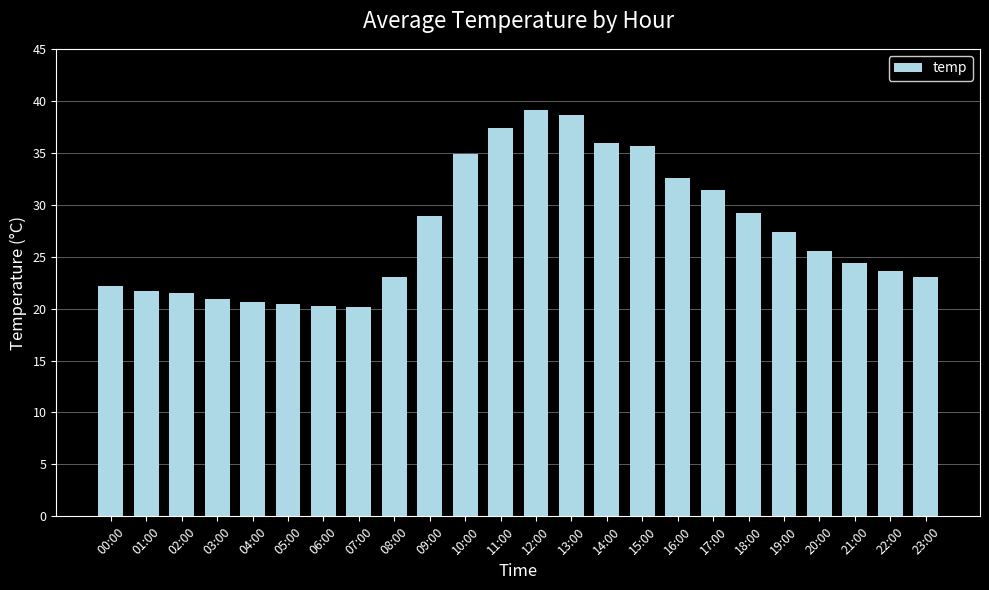

How many data points are less than 25?

12